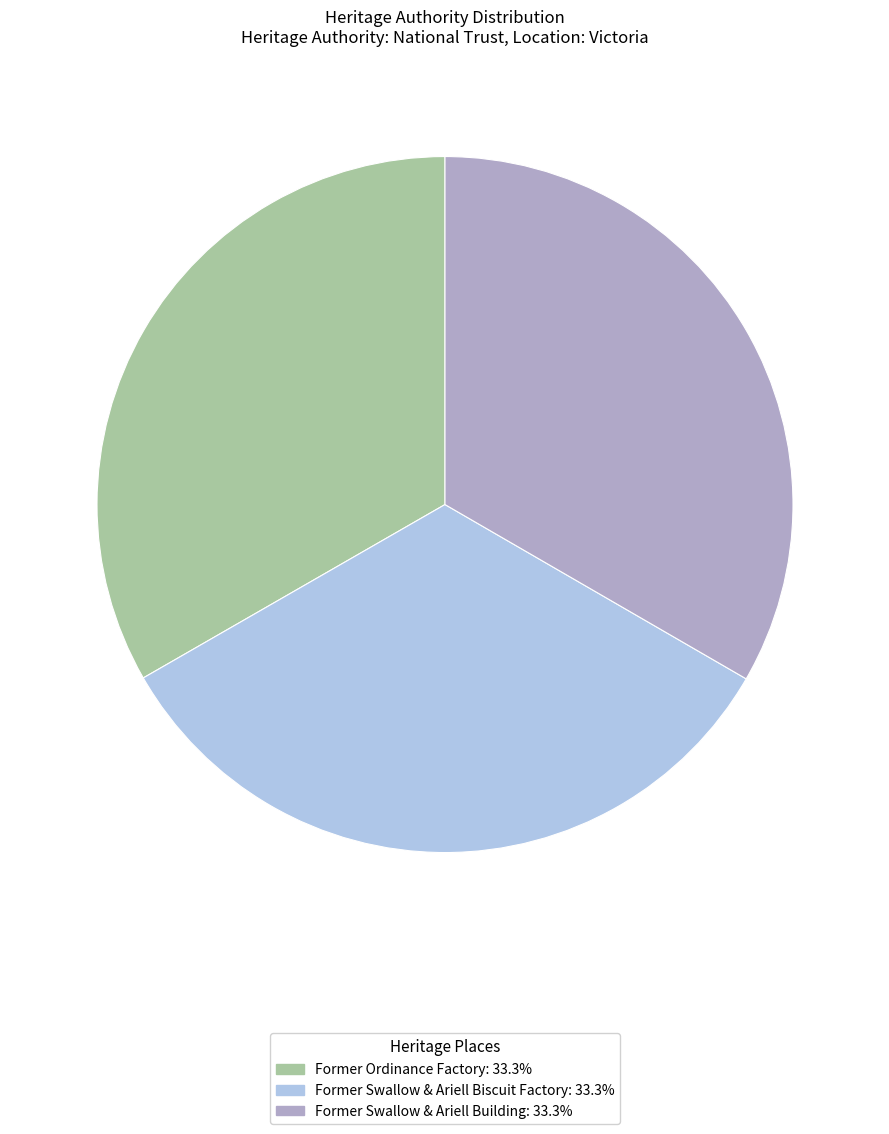

Is there a majority slice in this chart?

No